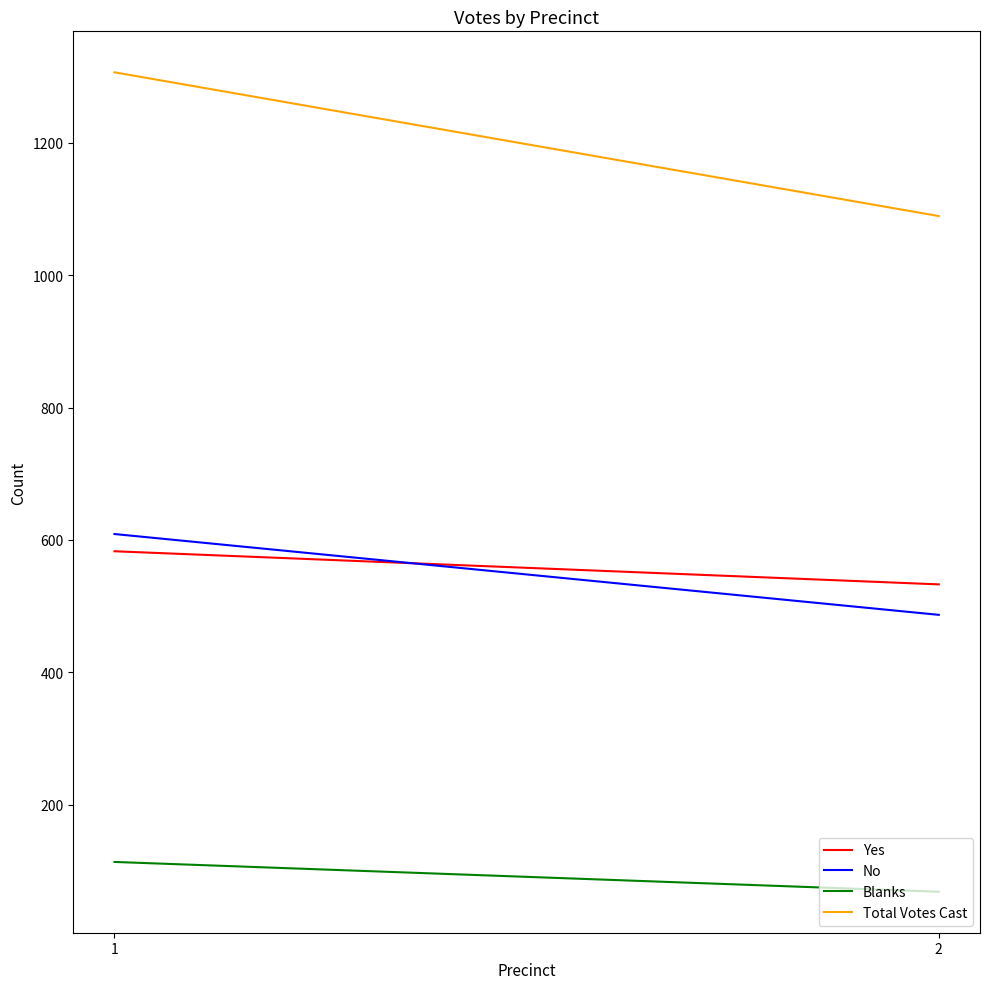

What is the sum of the Blanks values at 2 and 1?

183